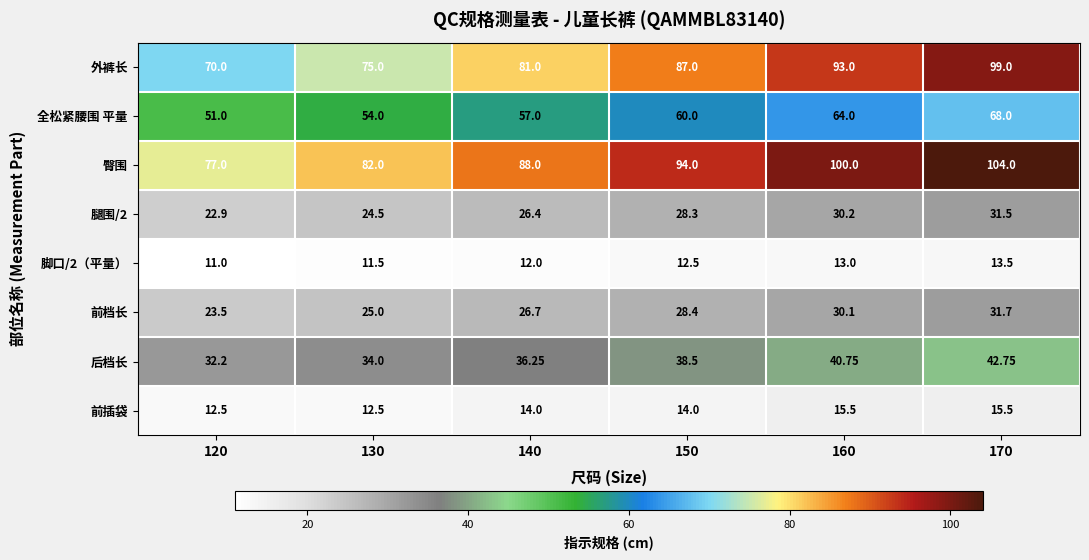

Which series has the widest spread of values?

外裤长